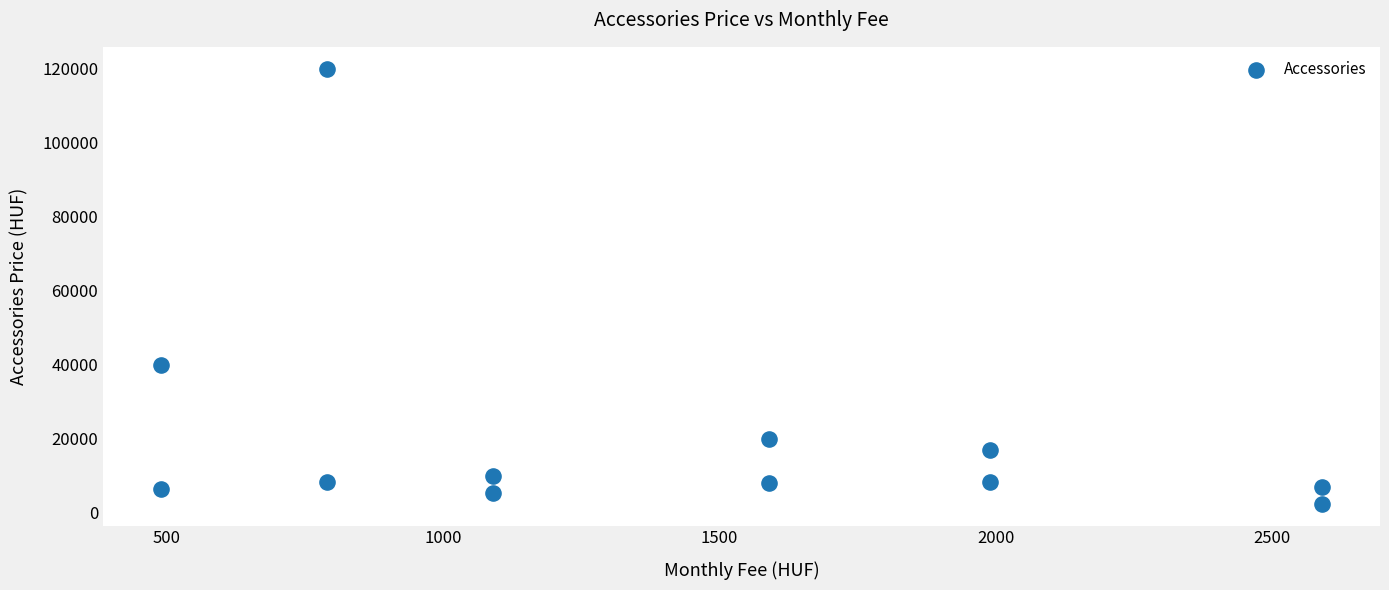

What is the average Y value?

21065